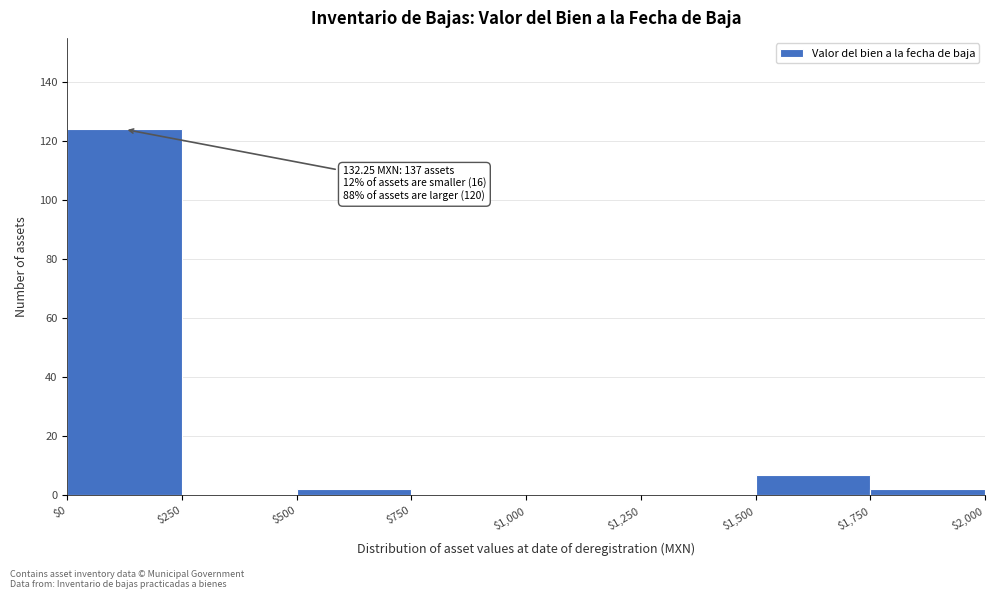

Which range on the x-axis has the tallest bar?

$0 to $250